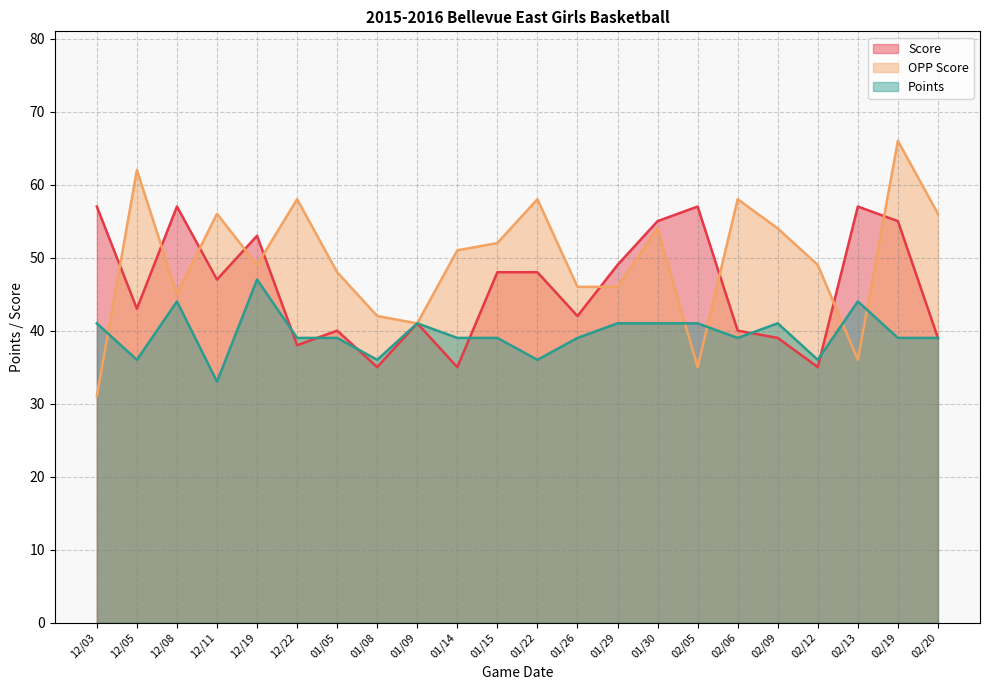

Reading left to right, what are all the values shown in this chart?

Score: 12/03=57	12/05=43	12/08=57	12/11=47	12/19=53	12/22=38	01/05=40	01/08=35	01/09=41	01/14=35	01/15=48	01/22=48	01/26=42	01/29=49	01/30=55	02/05=57	02/06=40	02/09=39	02/12=35	02/13=57	02/19=55	02/20=39
OPP Score: 12/03=31	12/05=62	12/08=45	12/11=56	12/19=49	12/22=58	01/05=48	01/08=42	01/09=41	01/14=51	01/15=52	01/22=58	01/26=46	01/29=46	01/30=54	02/05=35	02/06=58	02/09=54	02/12=49	02/13=36	02/19=66	02/20=56
Points: 12/03=41	12/05=36	12/08=44	12/11=33	12/19=47	12/22=39	01/05=39	01/08=36	01/09=41	01/14=39	01/15=39	01/22=36	01/26=39	01/29=41	01/30=41	02/05=41	02/06=39	02/09=41	02/12=36	02/13=44	02/19=39	02/20=39